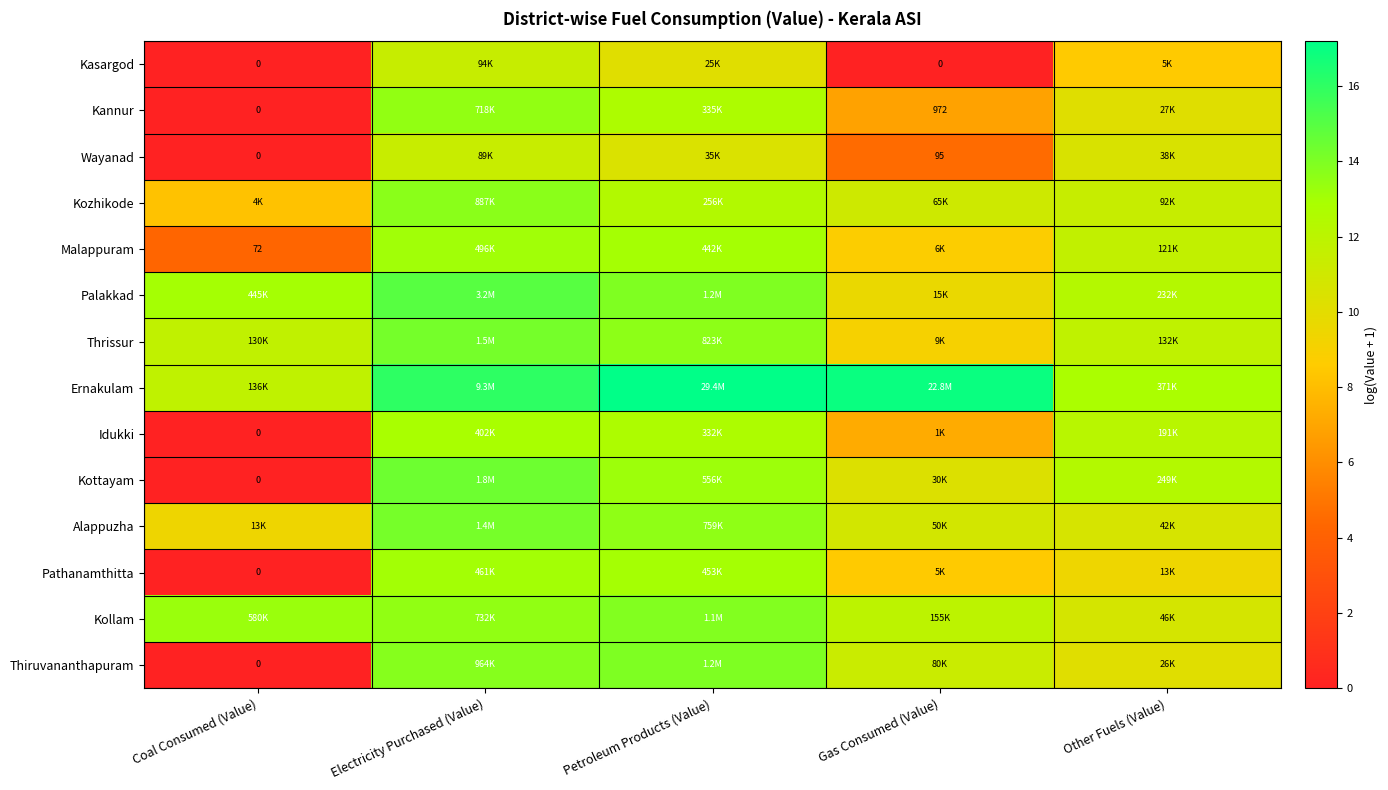

Which series has the largest total across all categories?

Ernakulam